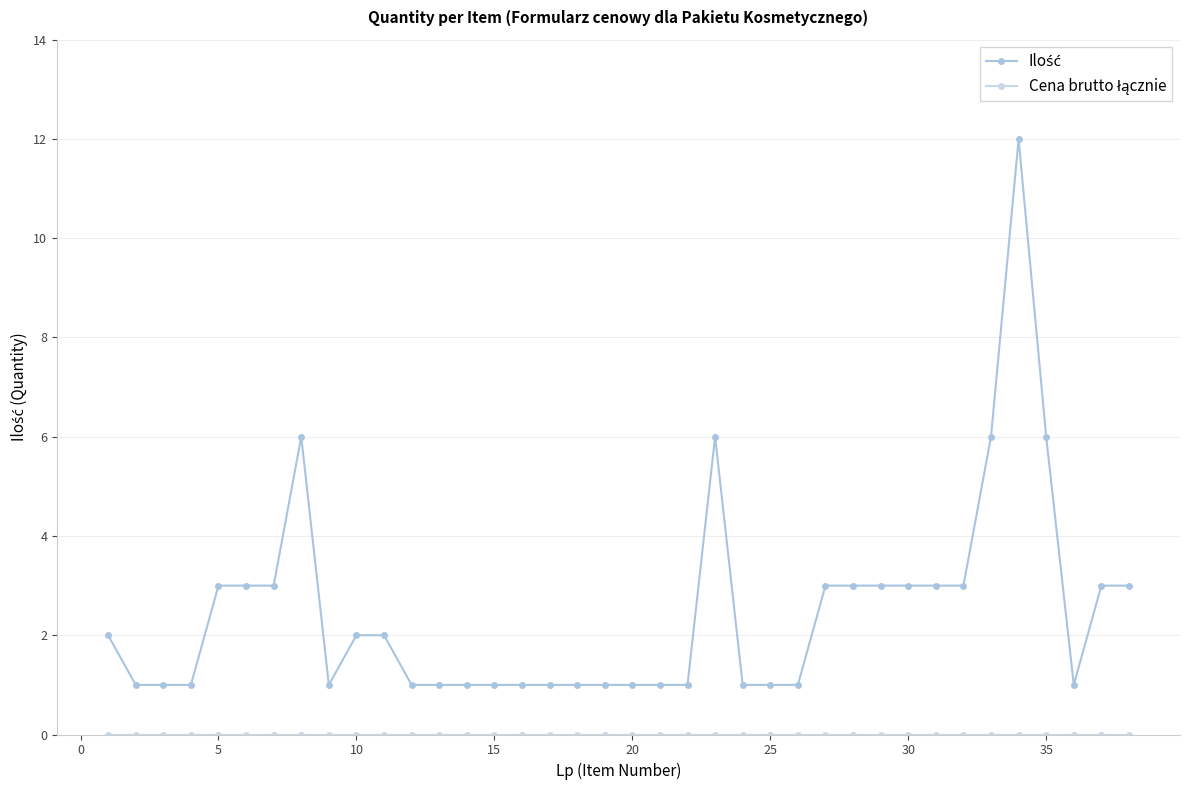

Which series has the largest total across all categories?

Ilość